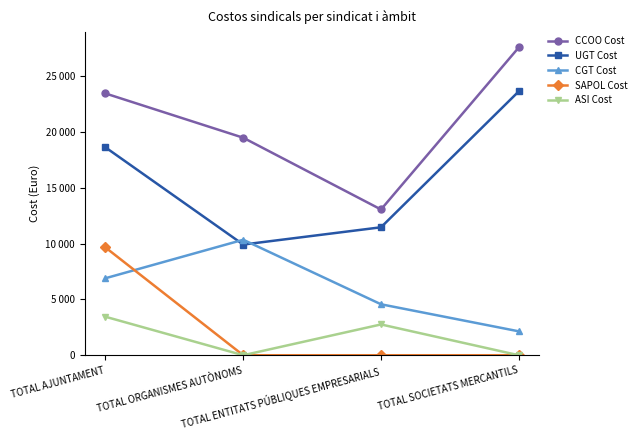

What are all the series names shown in the legend?

CCOO Cost, UGT Cost, CGT Cost, SAPOL Cost, ASI Cost